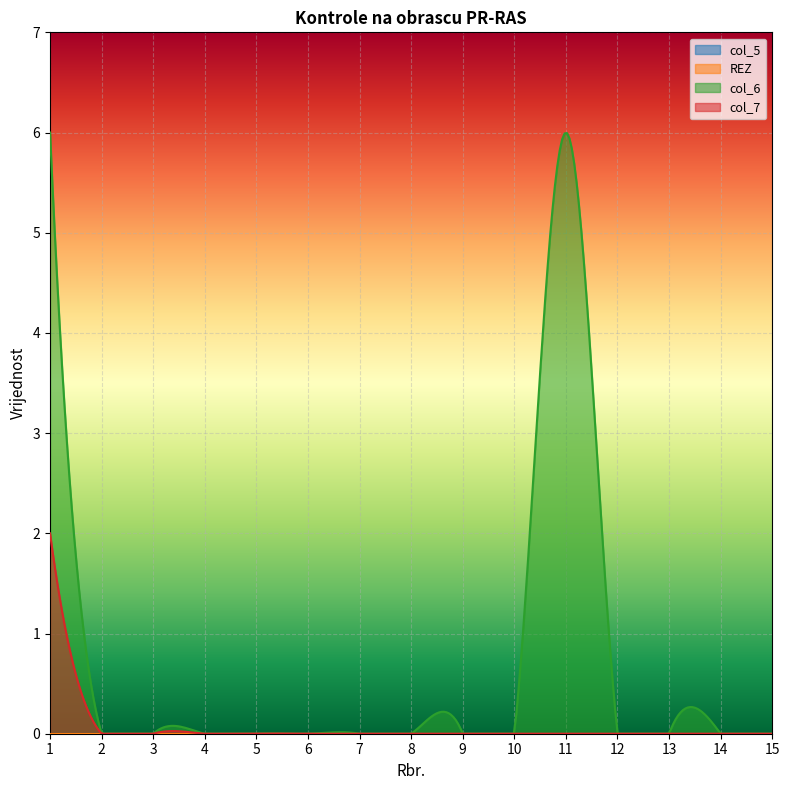

How many lines are shown in the chart?

4